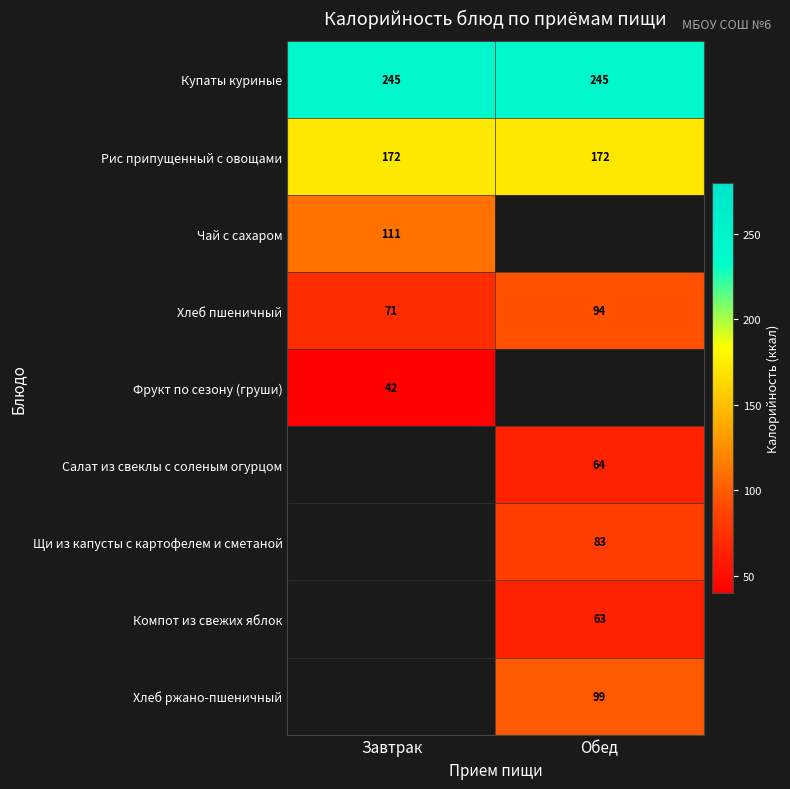

At which category does the chart reach its minimum across all series?

Завтрак